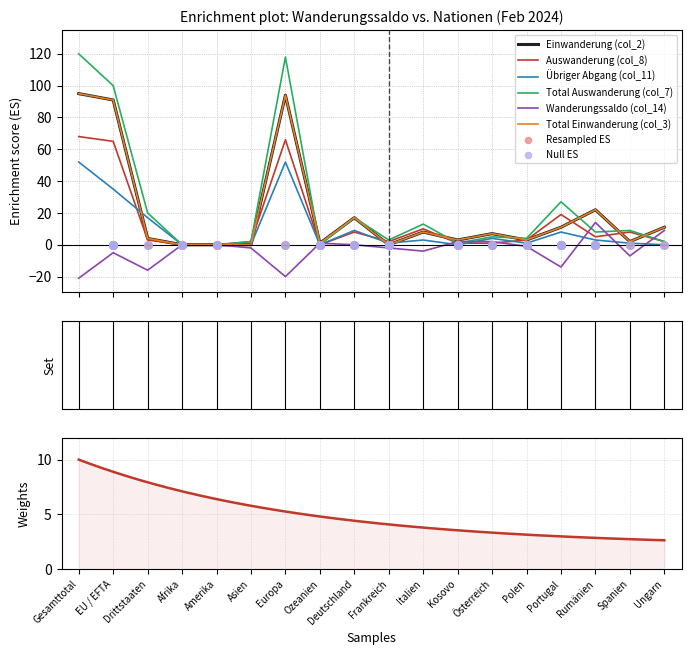

Which series contains the highest Y value?

Total Auswanderung (col_7)